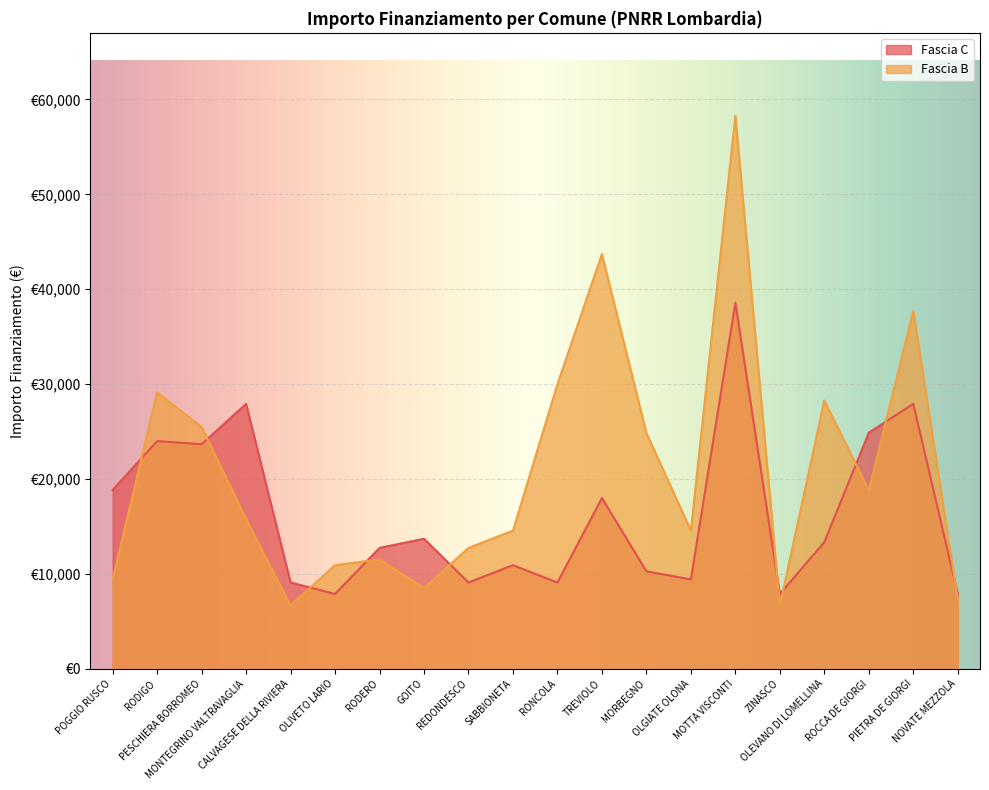

At which category is the sum across all series the highest?

MOTTA VISCONTI